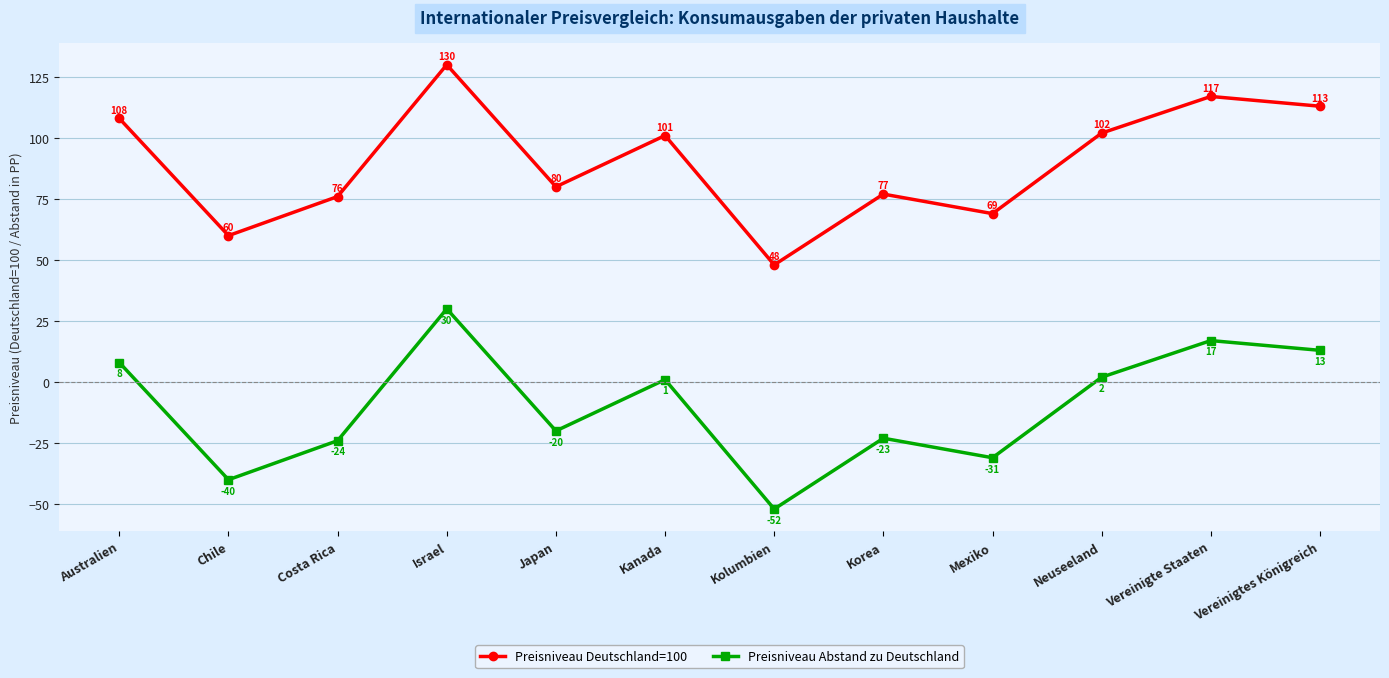

What are all the series names shown in the legend?

Preisniveau Deutschland=100, Preisniveau Abstand zu Deutschland